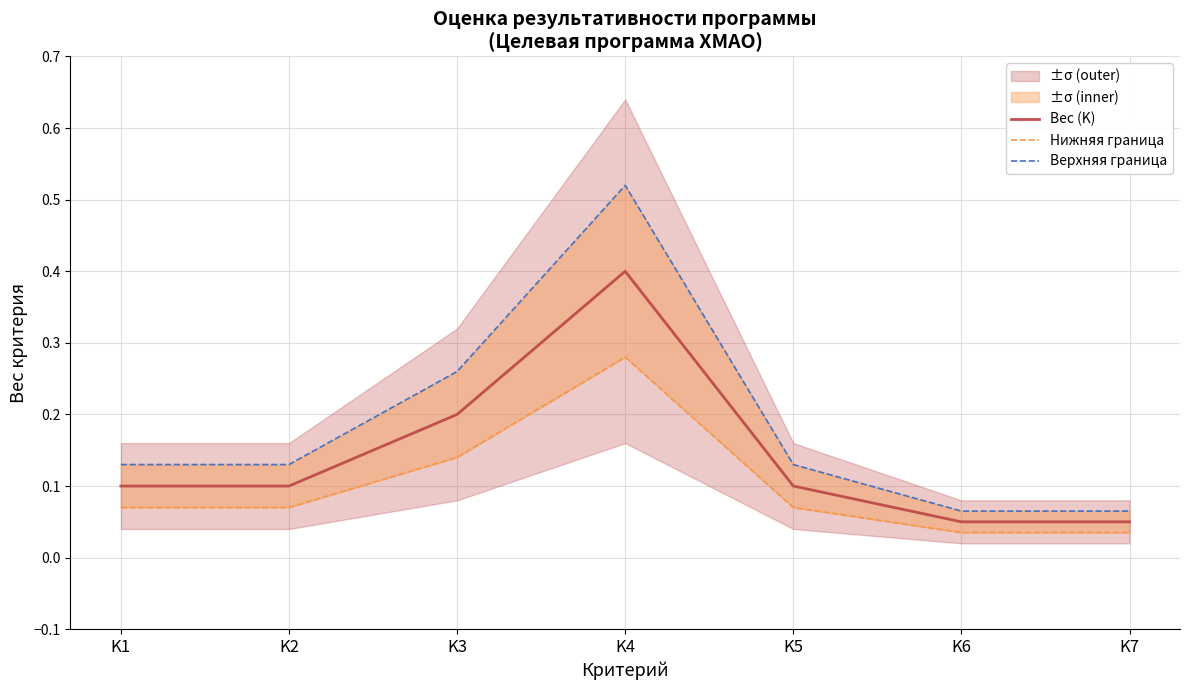

Does the chart have visible grid lines?

Yes